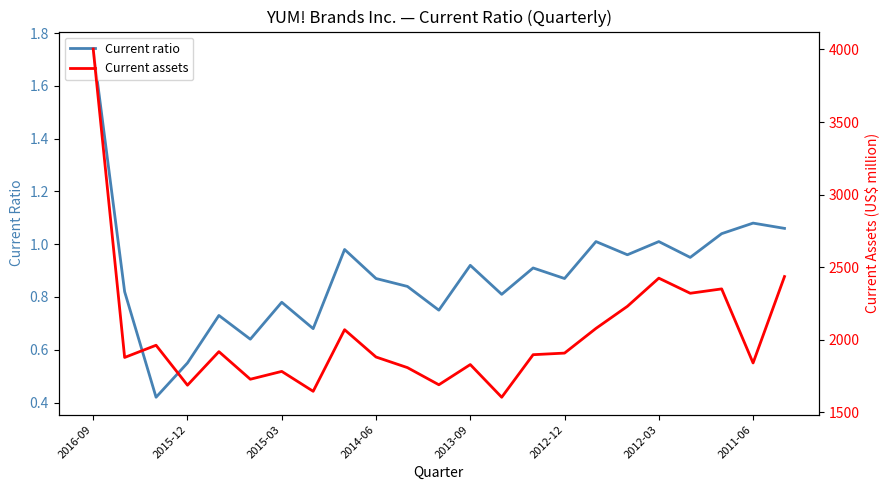

What is the sum of all Current assets values?

46988.0